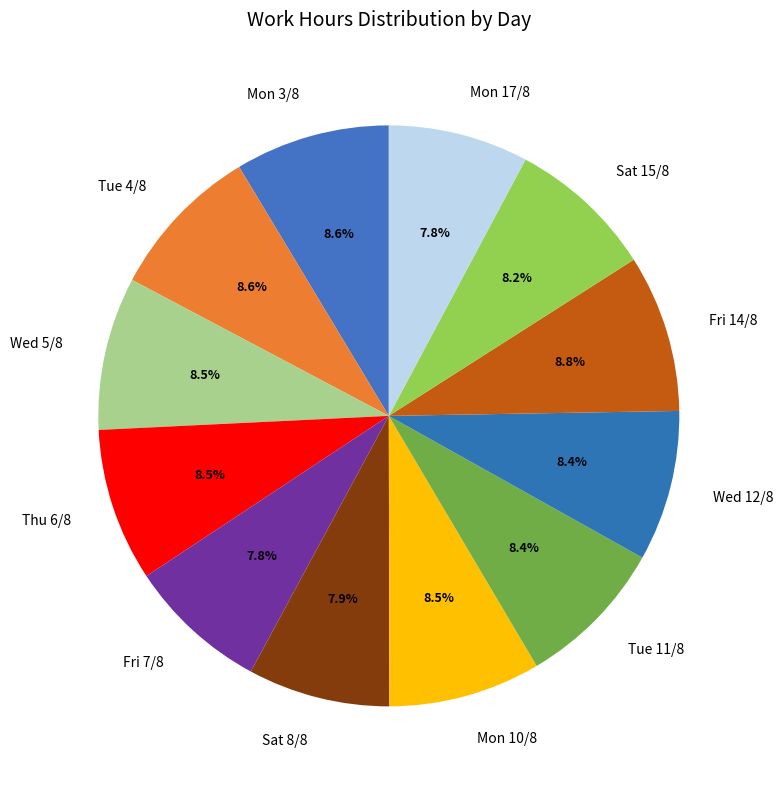

Is the sum of Mon 3/8 and Fri 14/8 greater than half?

No